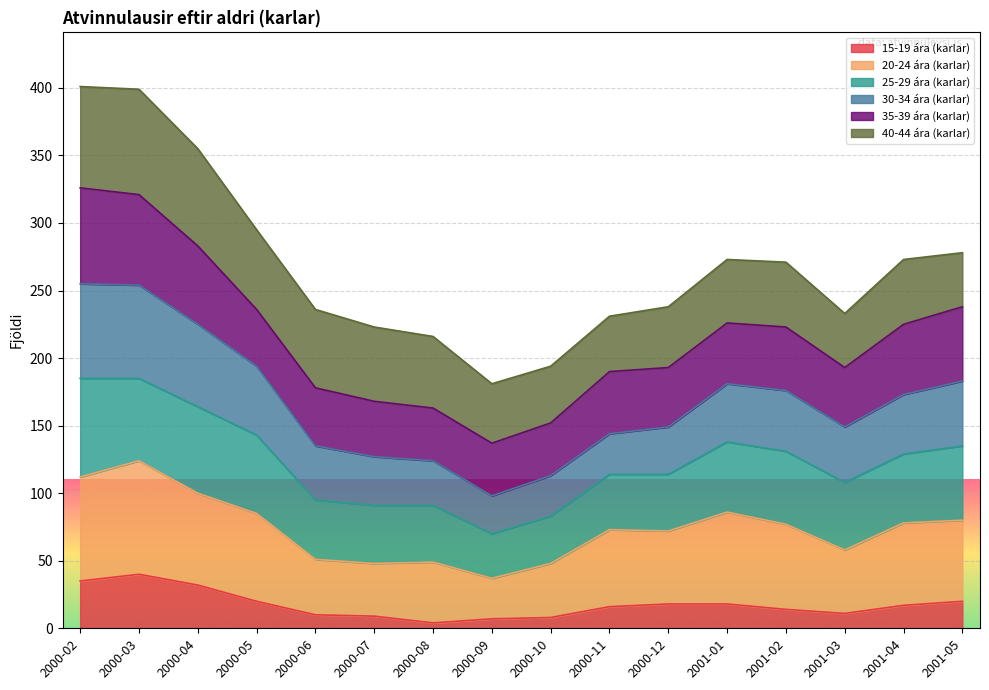

The 15-19 ára (karlar) series shows 8 at 2000-10. True or false?

True